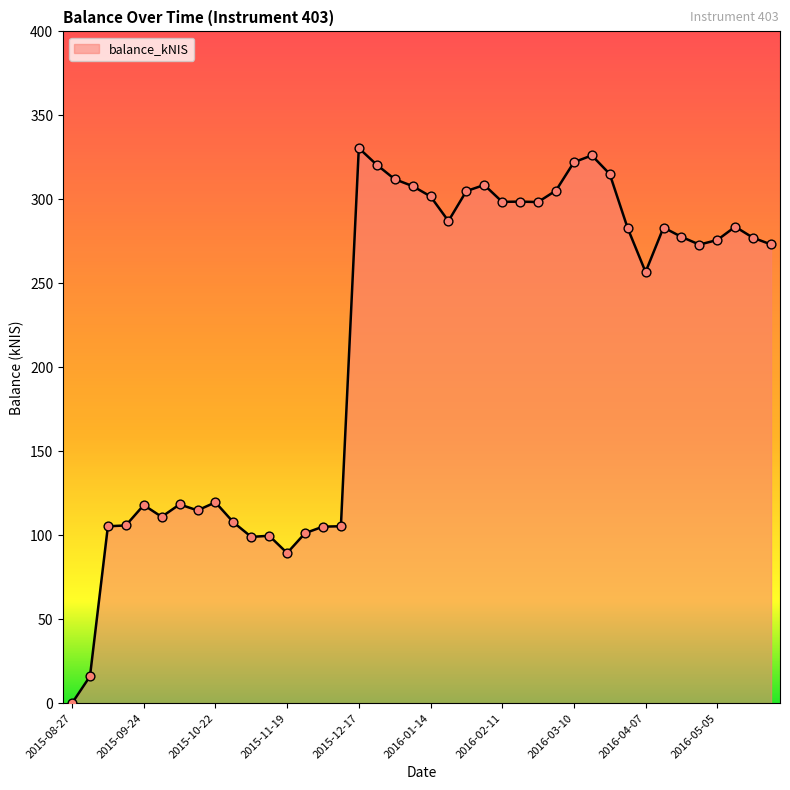

What is the maximum value shown in the chart?

330.5